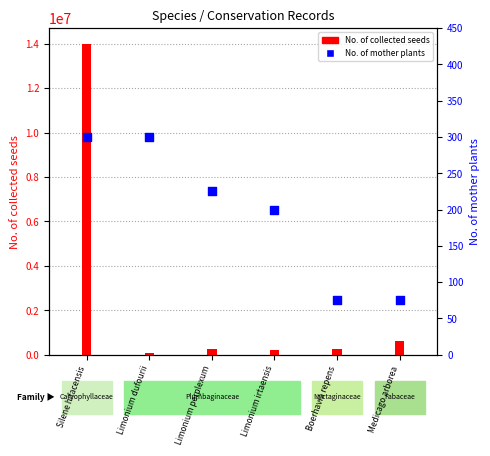

What is the change in value from Limonium dufourii to Boerhavia repens?

-225